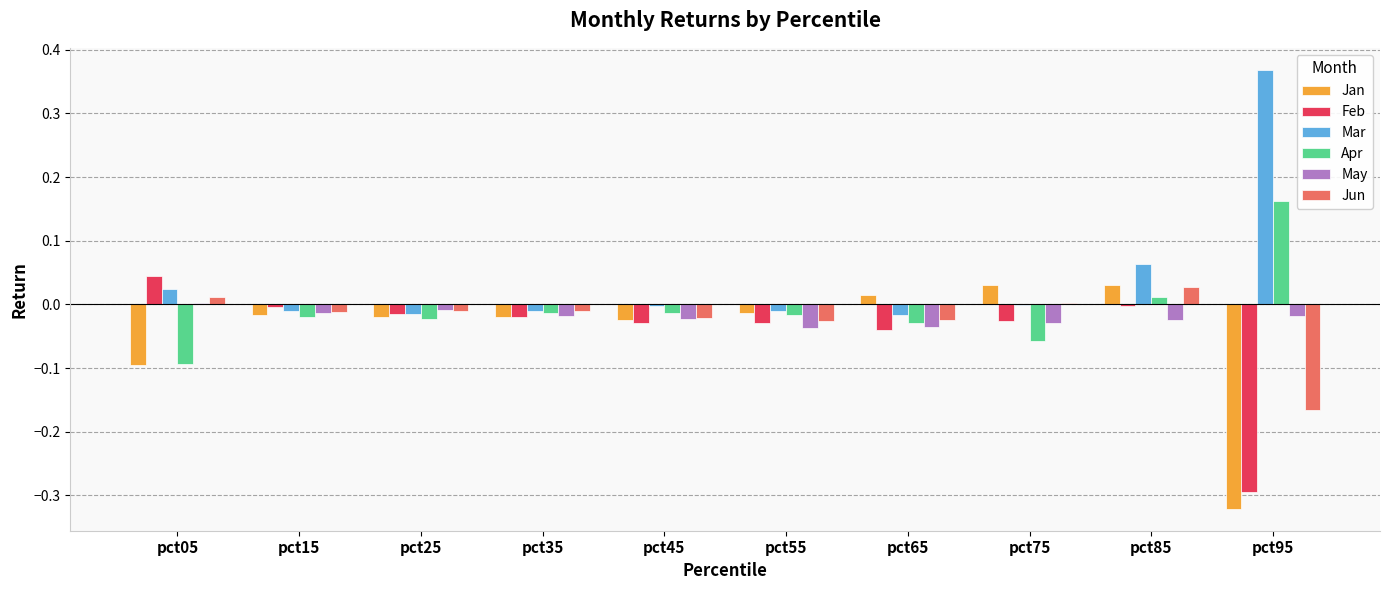

Between pct35 and pct85, which series saw the biggest shift?

Mar